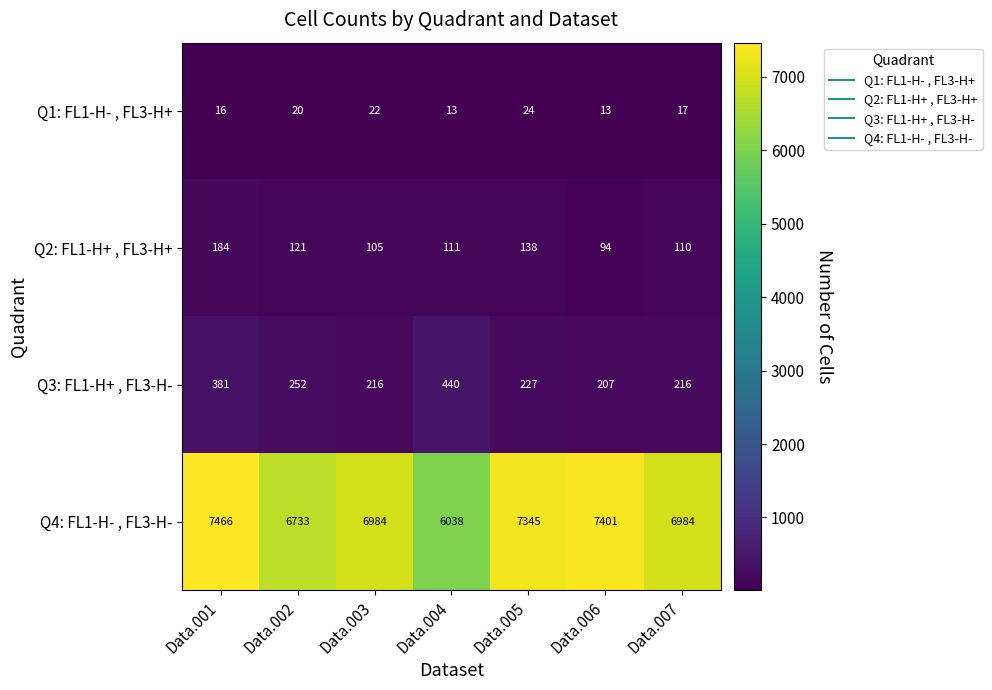

Reading left to right, what are all the values shown in this chart?

Q1: FL1-H- , FL3-H+: 16	20	22	13	24	13	17
Q2: FL1-H+ , FL3-H+: 184	121	105	111	138	94	110
Q3: FL1-H+ , FL3-H-: 381	252	216	440	227	207	216
Q4: FL1-H- , FL3-H-: 7466	6733	6984	6038	7345	7401	6984